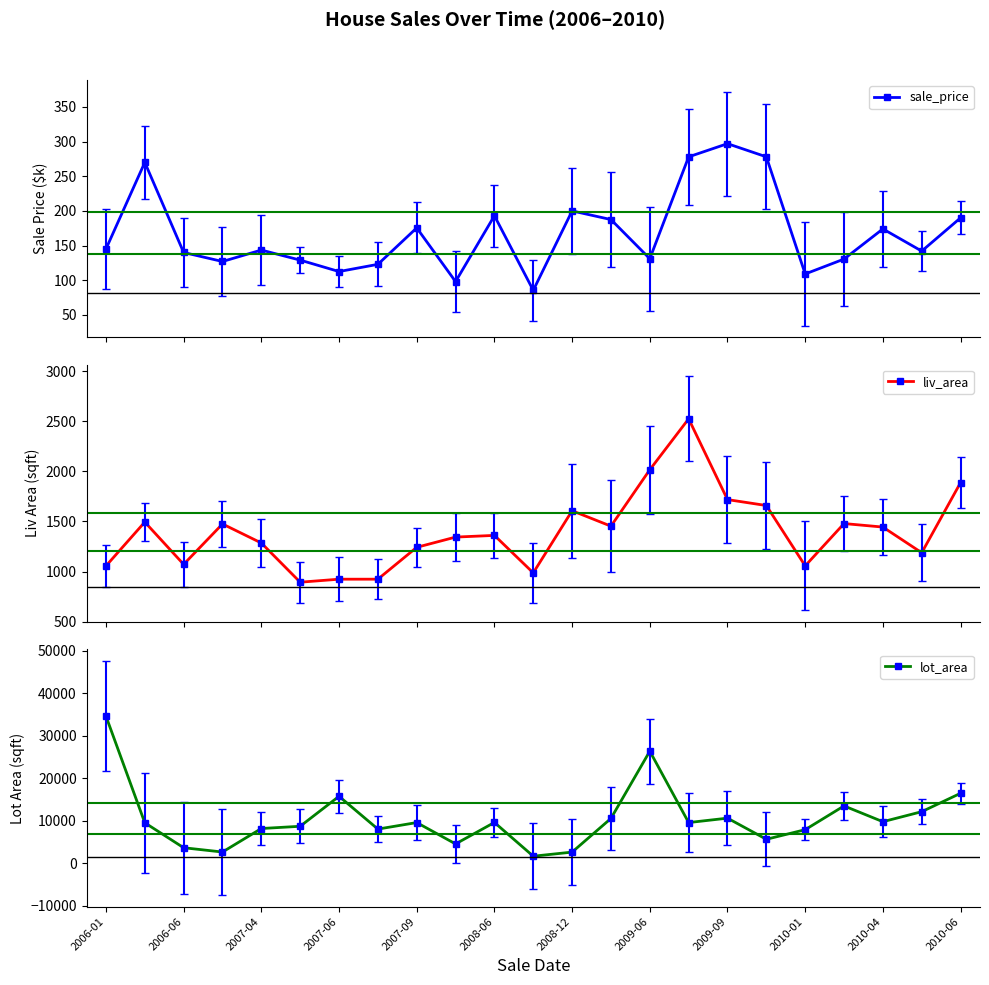

At which label is lot_area closest to 18165?

2010-06